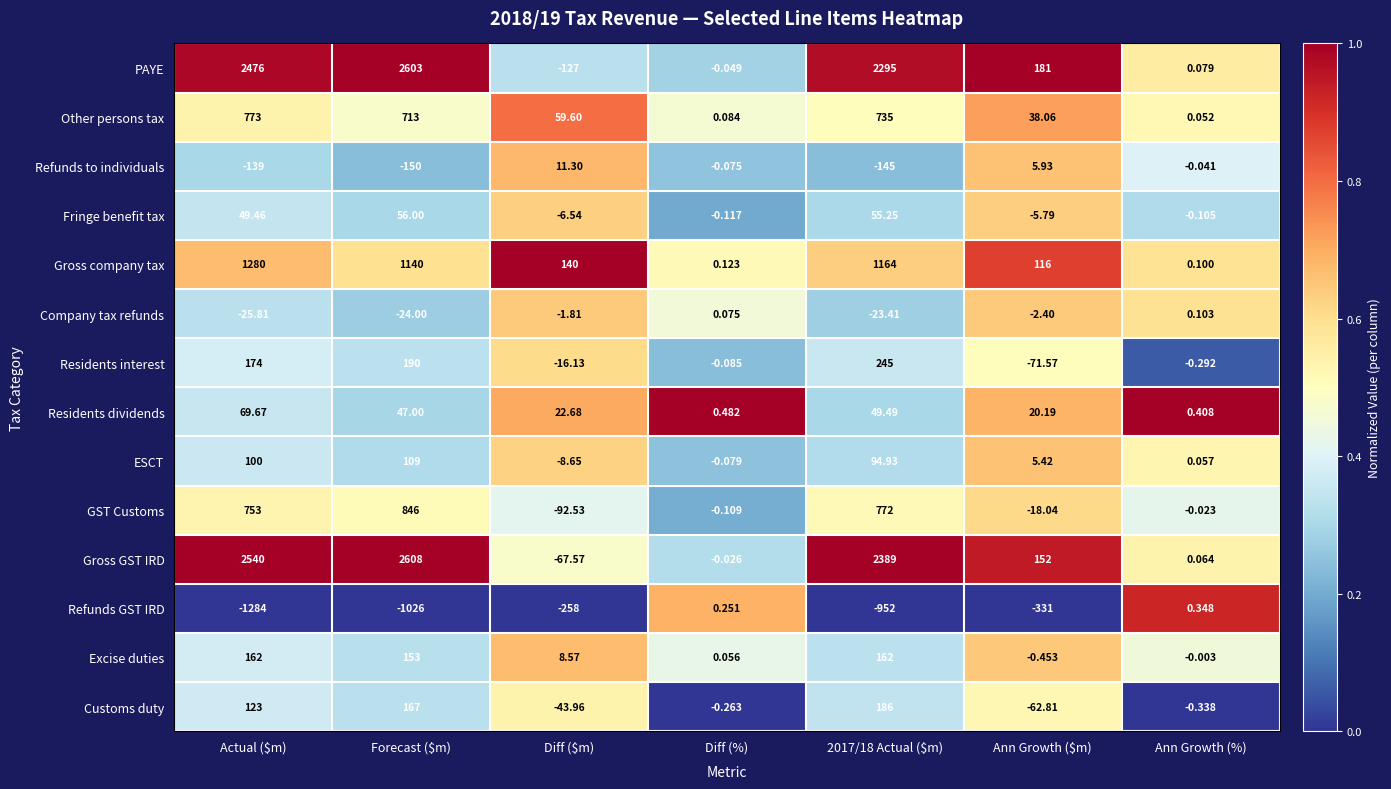

Rank the series by their maximum value, from lowest to highest.

Company tax refunds, Refunds GST IRD, Refunds to individuals, Fringe benefit tax, Residents dividends, ESCT, Excise duties, Customs duty, Residents interest, Other persons tax, GST Customs, Gross company tax, PAYE, Gross GST IRD